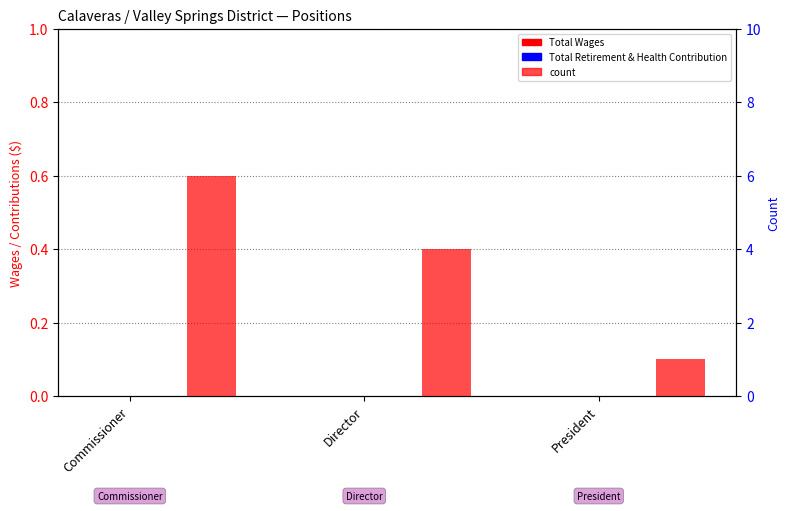

What are all the series names shown in the legend?

Total Wages, Total Retirement & Health Contribution, count